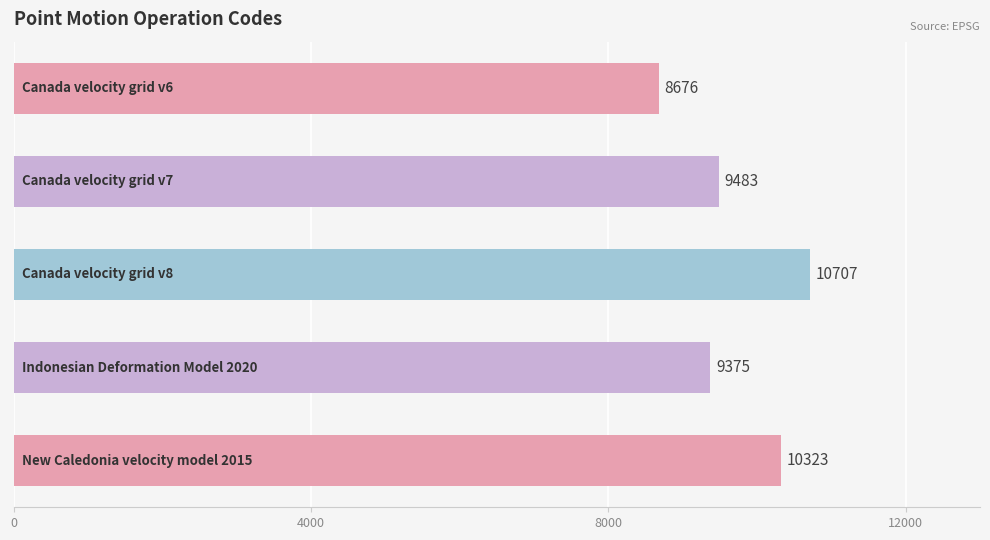

What is the value of the 4th bar from the top?

9375